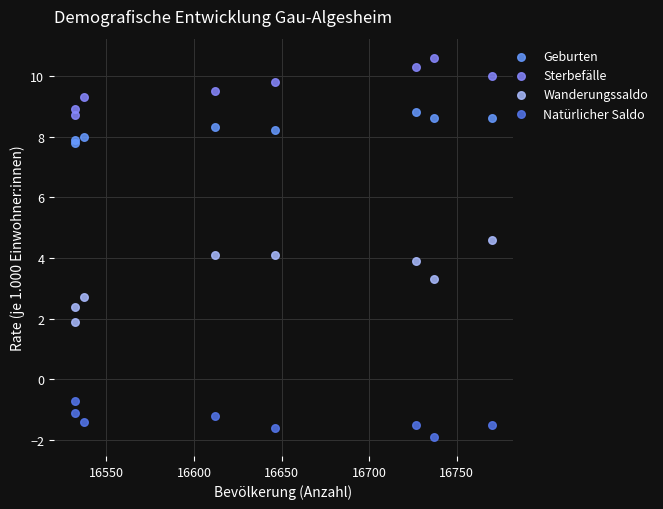

Which series contains the lowest Y value?

Natürlicher Saldo